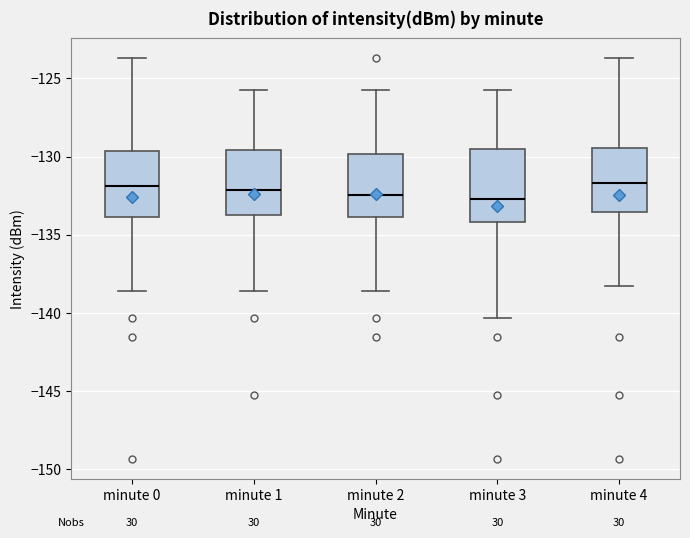

Reading left to right, transcribe this box plot: for each box, give where its median line is, the range the box spans, and where its two whiskers end, as read against the y-axis. The values are not printed on the chart, so give them approximately, as read against the axis.

minute 0: median -132.0, box -134.0 to -129.5, whiskers -138.5 to -123.5
minute 1: median -132.0, box -133.5 to -129.5, whiskers -138.5 to -126.0
minute 2: median -132.5, box -134.0 to -130.0, whiskers -138.5 to -126.0
minute 3: median -132.5, box -134.0 to -129.5, whiskers -140.5 to -126.0
minute 4: median -131.5, box -133.5 to -129.5, whiskers -138.5 to -123.5